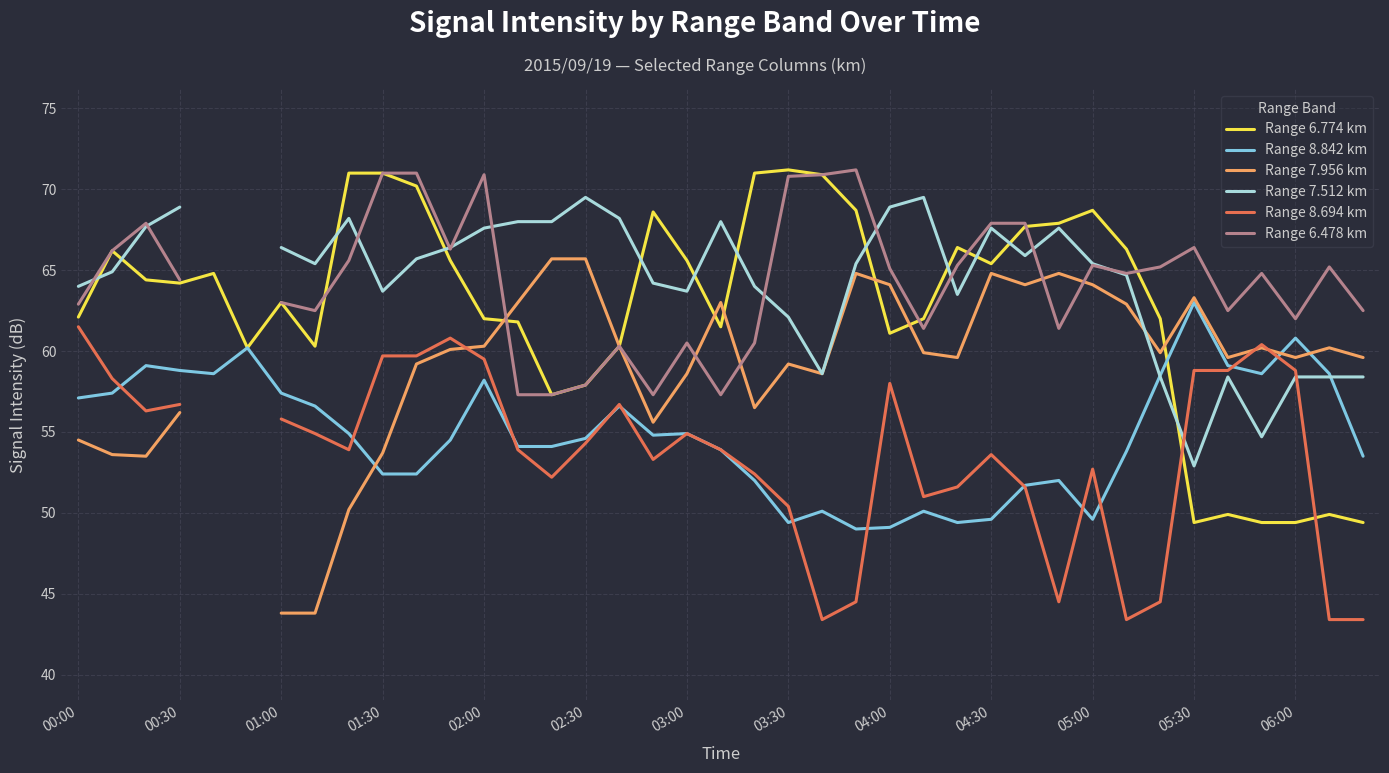

In Range 7.956 km, how many points are lower than both neighbors (excluding endpoints)?

9